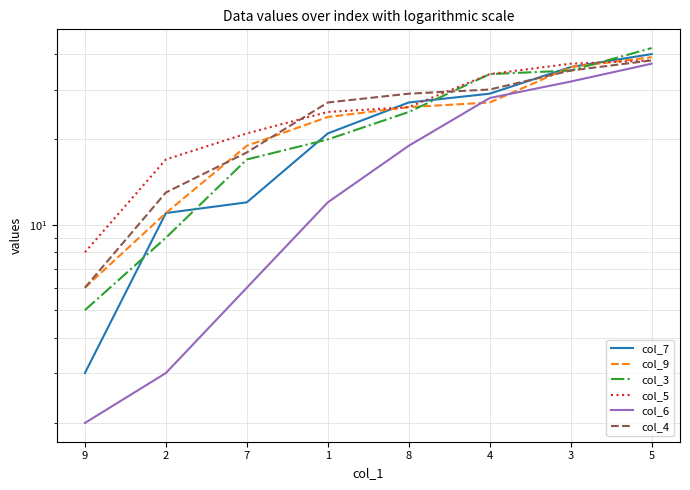

How many data points in col_6 are above 19?

3